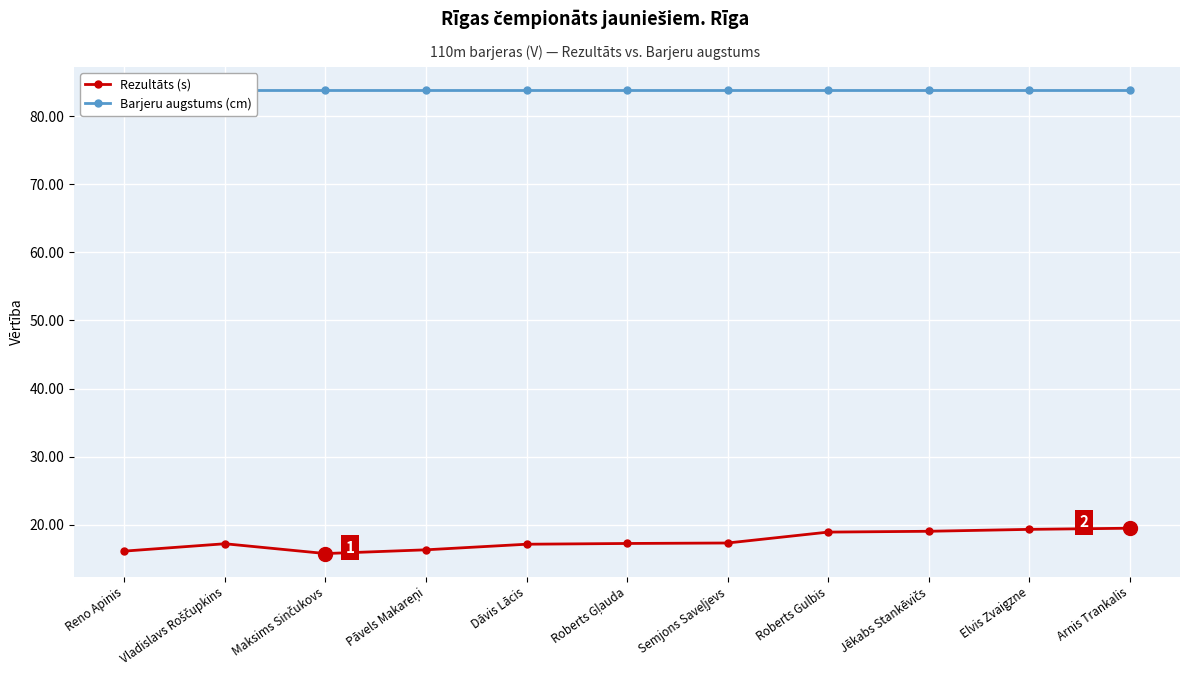

What are all the series names shown in the legend?

Rezultāts (s), Barjeru augstums (cm)